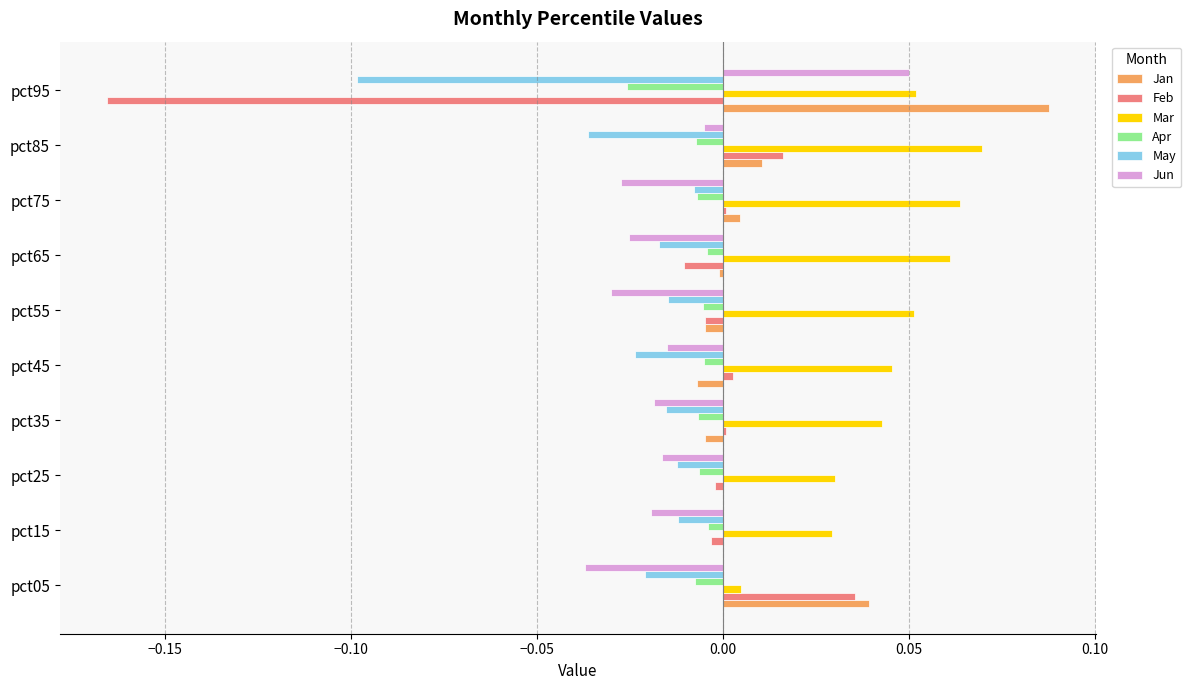

How many data points does each series have?

10